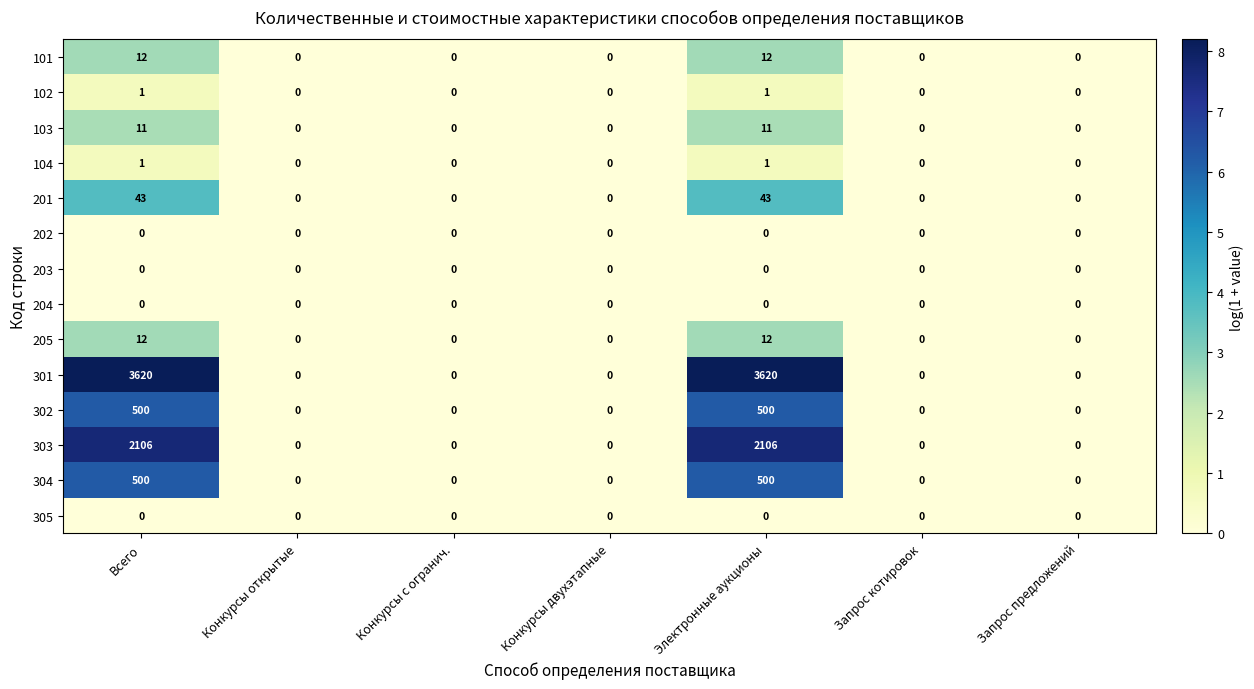

Count the 303 values in the range 0 to 2106.

7